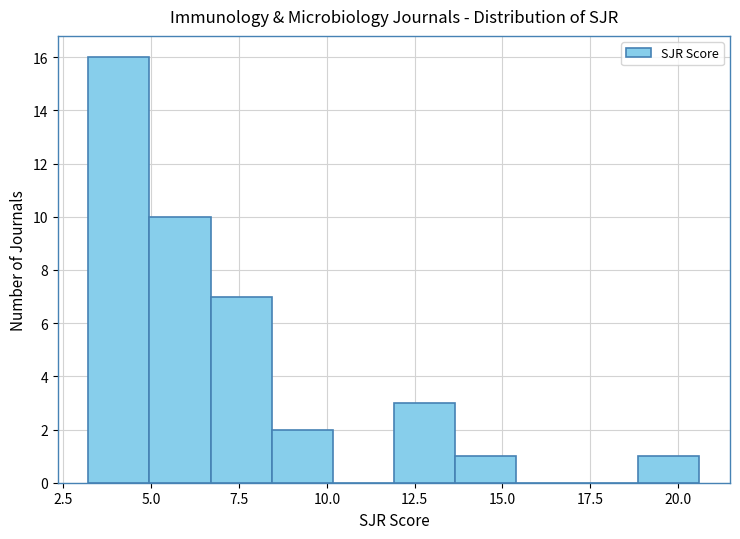

Read against the x-axis, roughly where is the centre of the tallest bar?

4.0